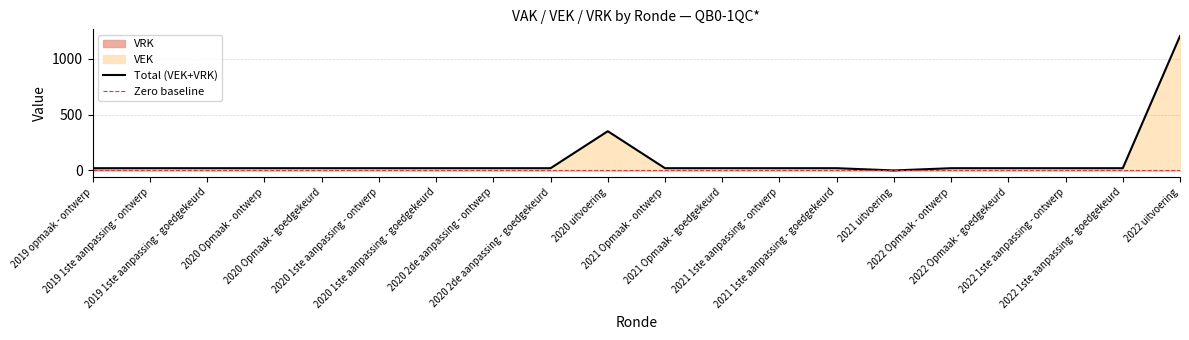

Does the chart have visible grid lines?

Yes